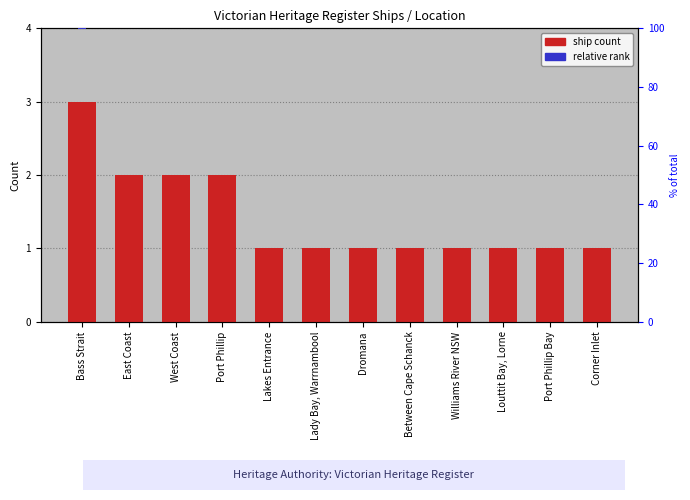

Between Louttit Bay, Lorne and Dromana, which is larger?

Louttit Bay, Lorne